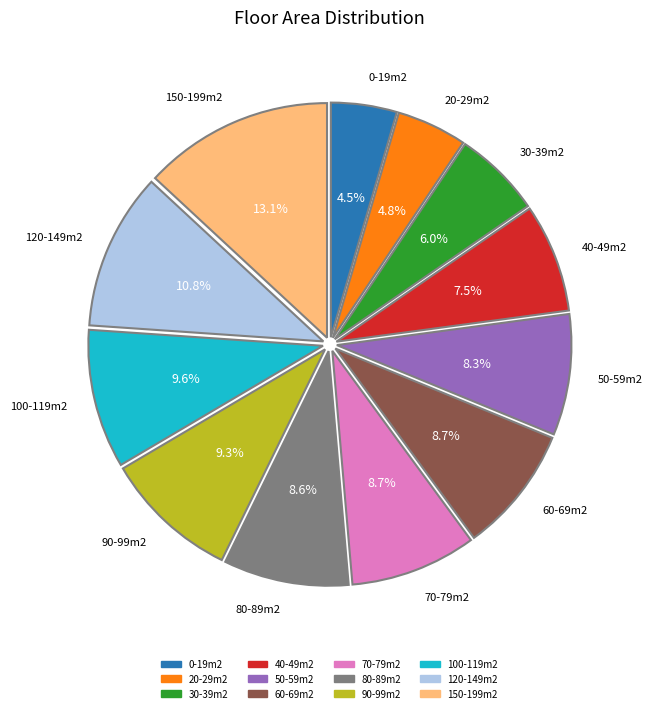

Does 20-29m2 account for over 50% of the chart?

No